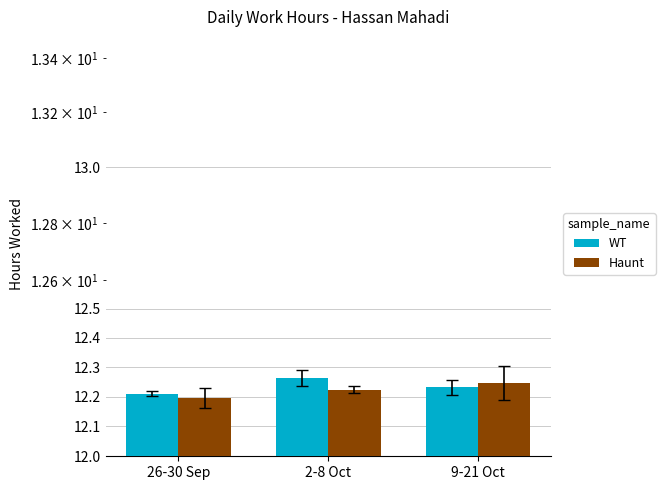

What is the smallest value displayed?

12.2